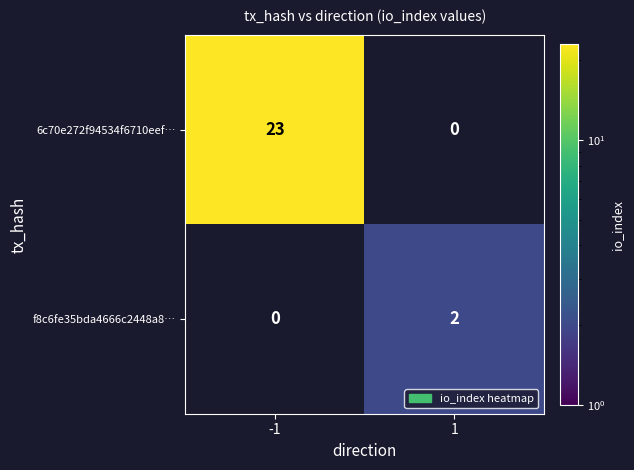

Is it true that f8c6fe35bda4666c2448a8… equals 2 at 1?

True